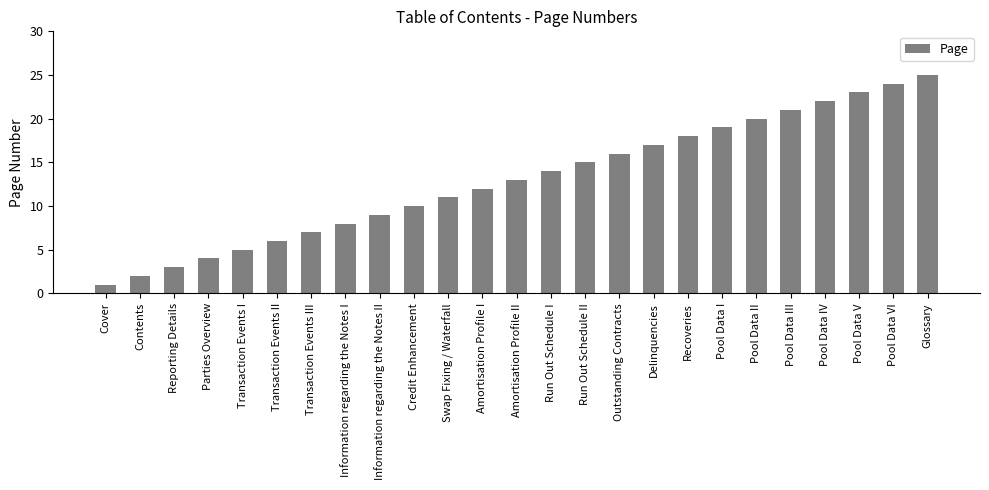

Are the bars grouped side by side (vs. stacked)?

No